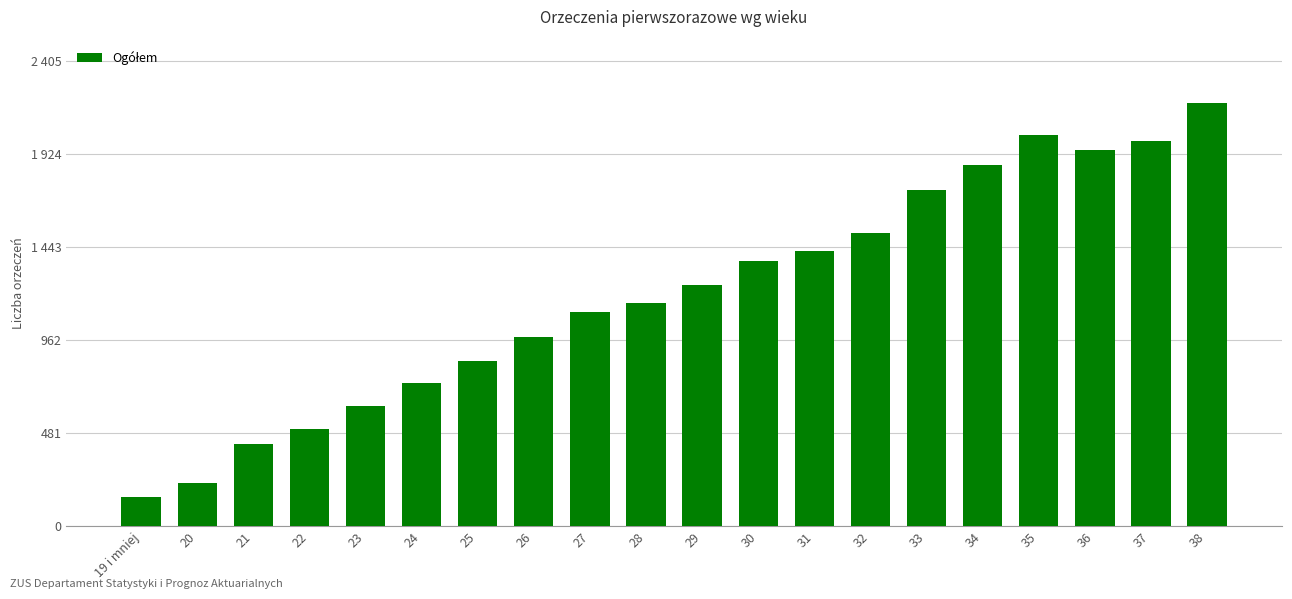

Reading right to left, extract all data points from this chart.

2187	1992	1946	2021	1867	1740	1515	1422	1372	1245	1155	1106	979	855	742	622	505	424	222	151